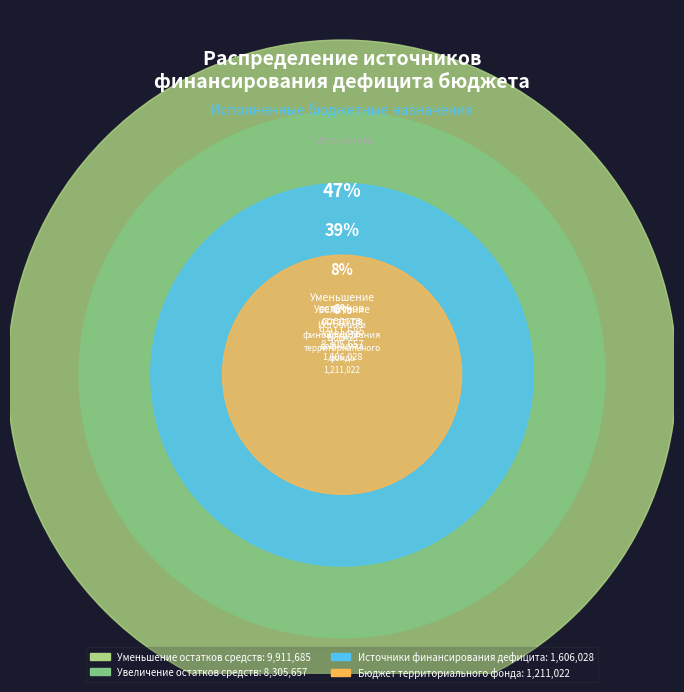

How many segments does this pie chart have?

4